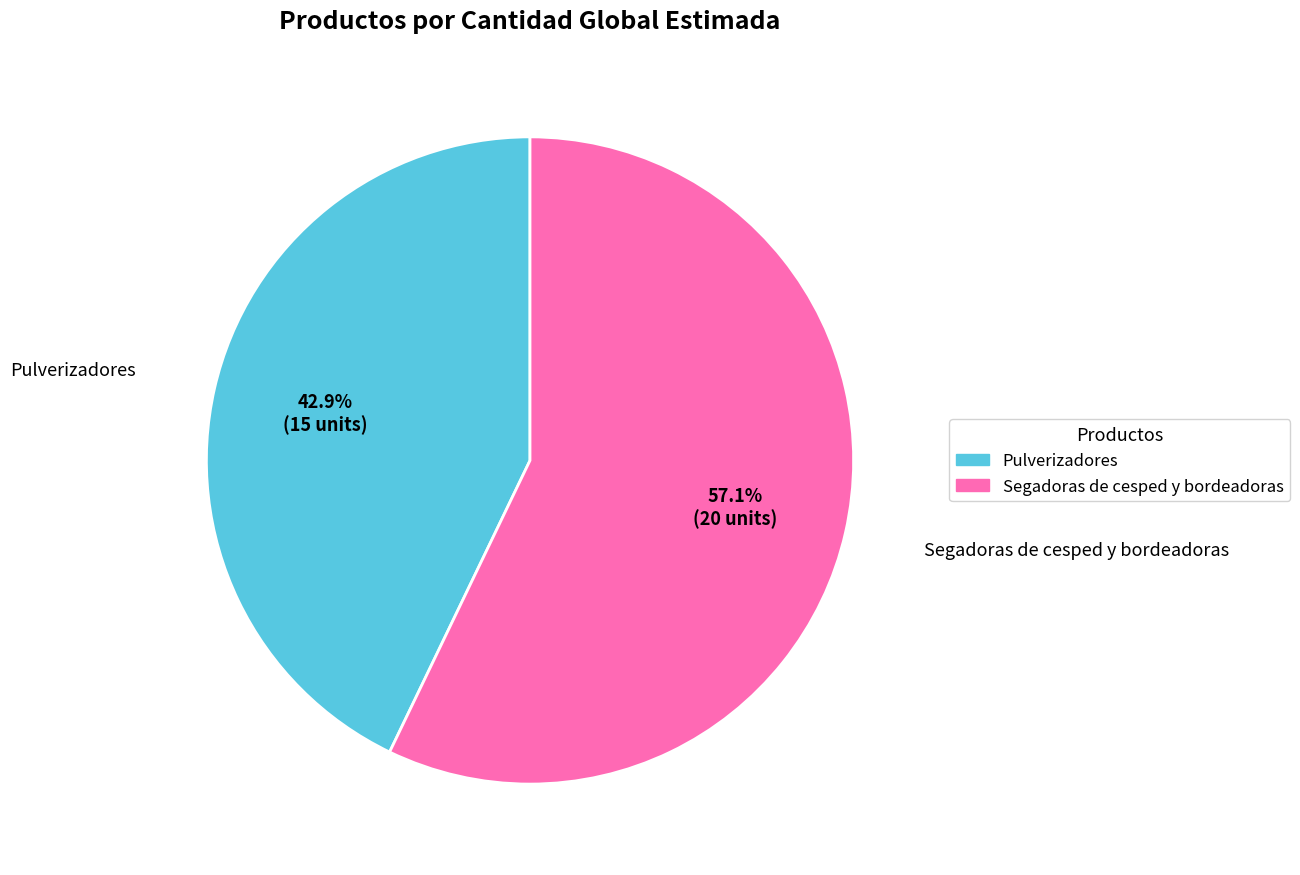

Which category has the biggest portion of the pie?

Segadoras de cesped y bordeadoras